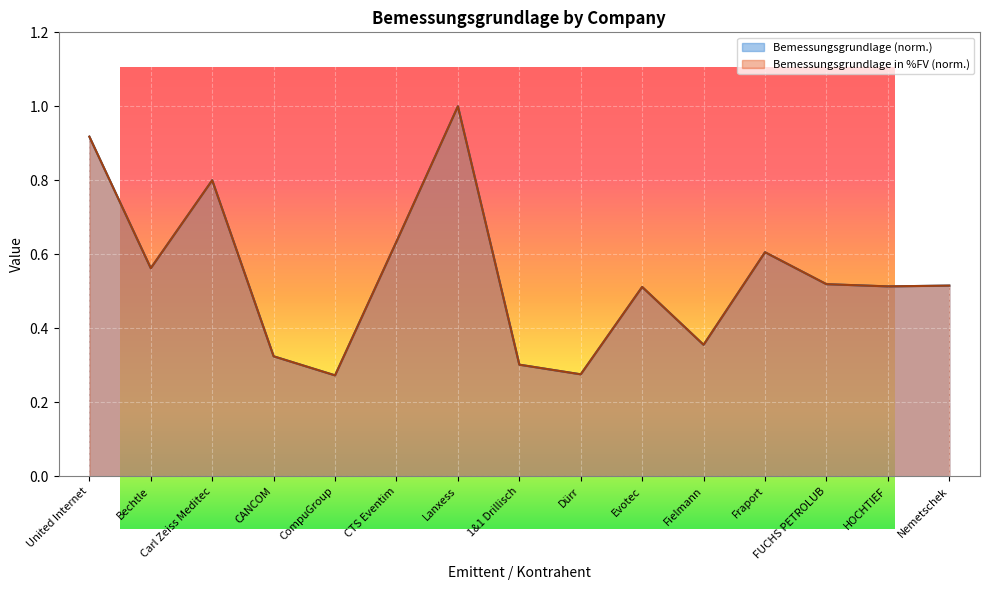

What are all the series names shown in the legend?

Bemessungsgrundlage, Bemessungsgrundlage in %FV